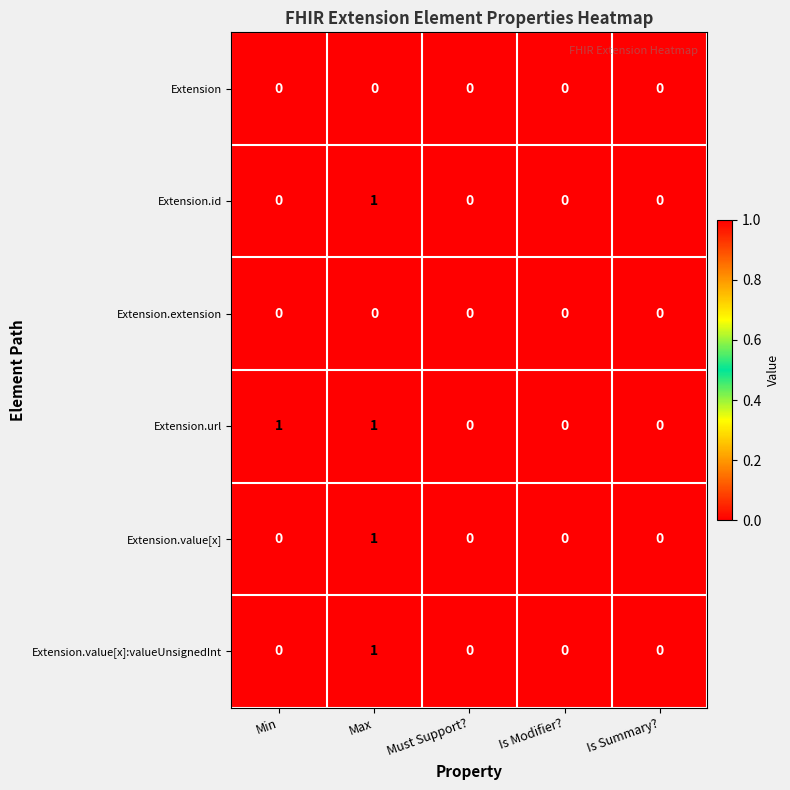

What is the total value across all series at Max?

4